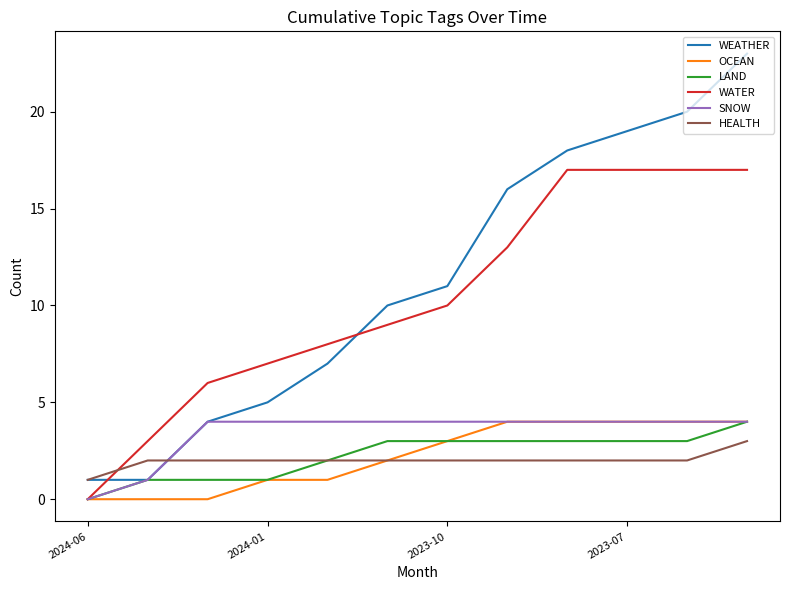

Which series has the widest spread of values?

WEATHER